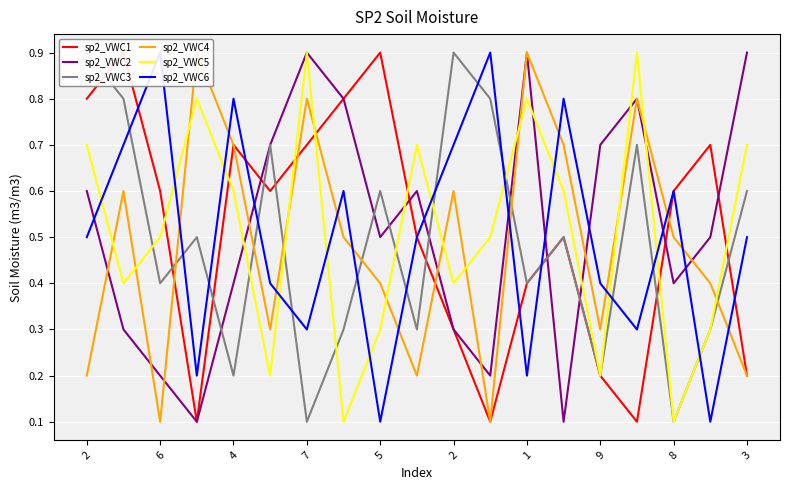

Which series has the largest total across all categories?

sp2_VWC2